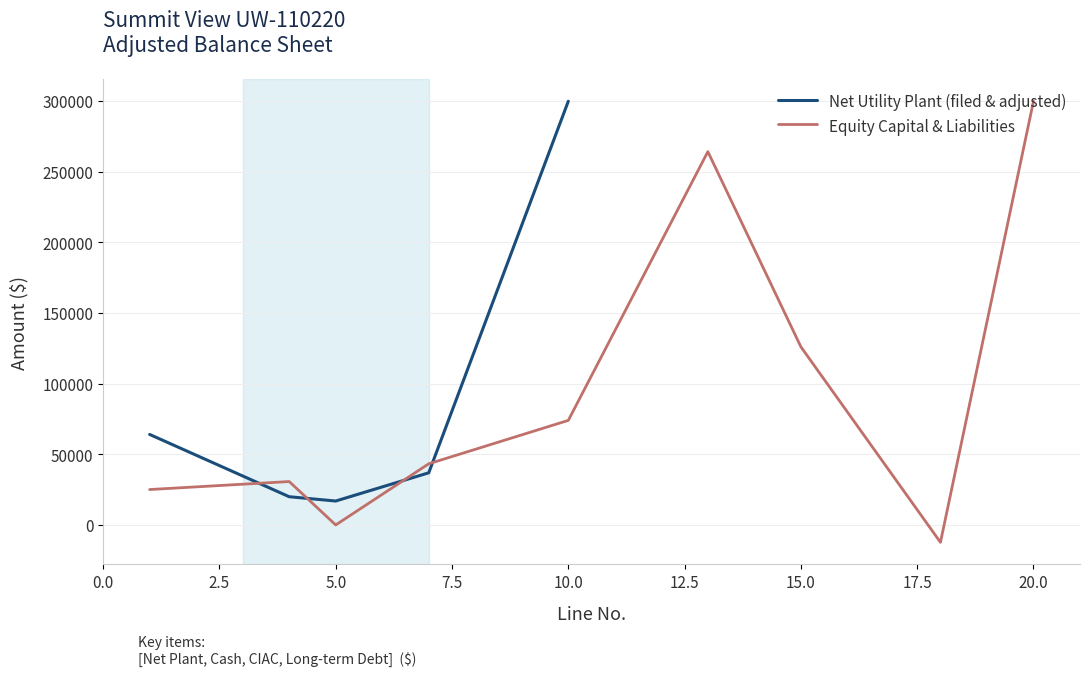

What is the maximum value for Net Utility Plant (filed & adjusted)?

299751